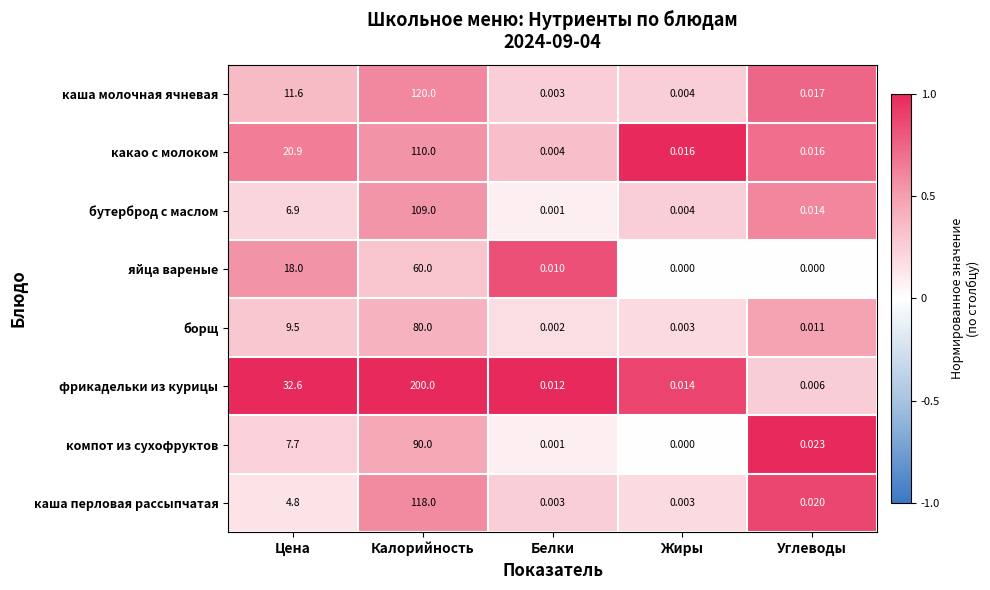

At which label does каша перловая рассыпчатая reach its peak?

Калорийность